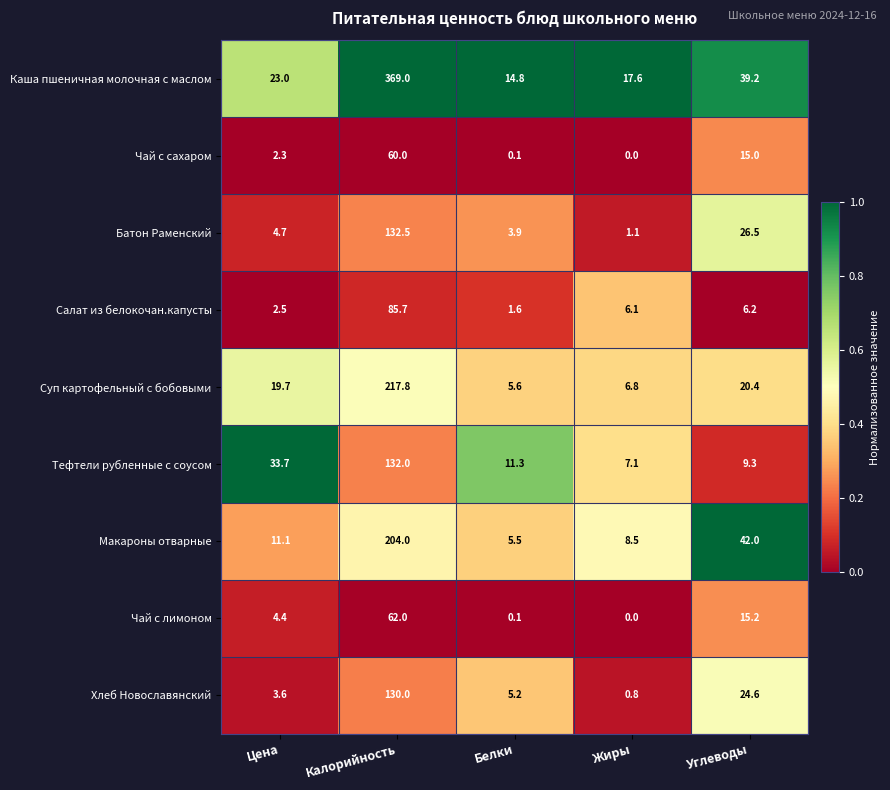

What is the spread (max minus min) of values at Цена?

31.4